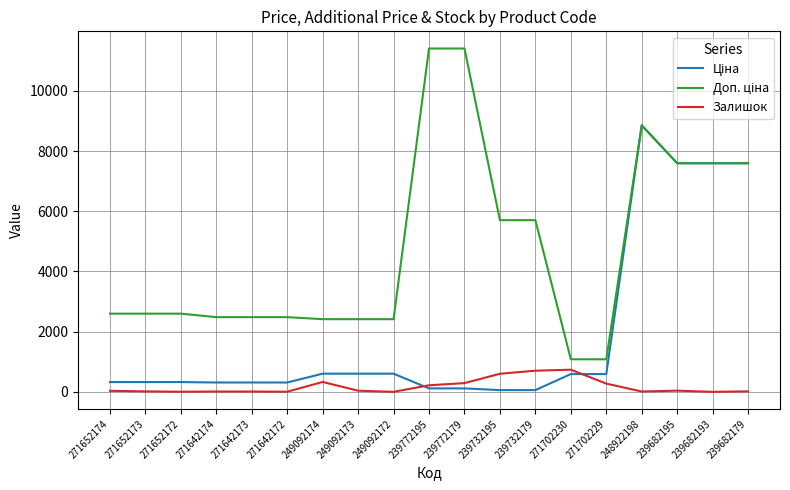

What is the greatest value displayed?

11410.0